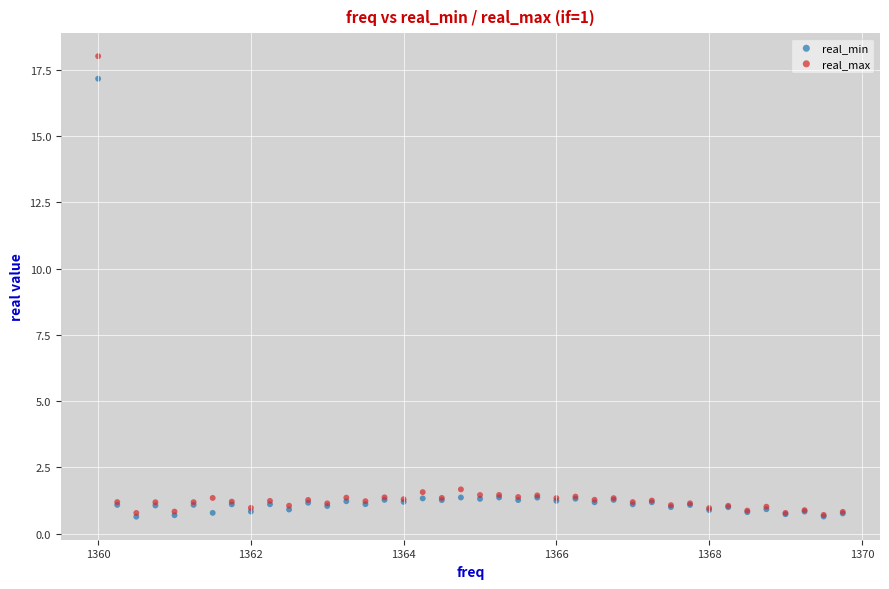

What are all the series names shown in the legend?

real_min, real_max